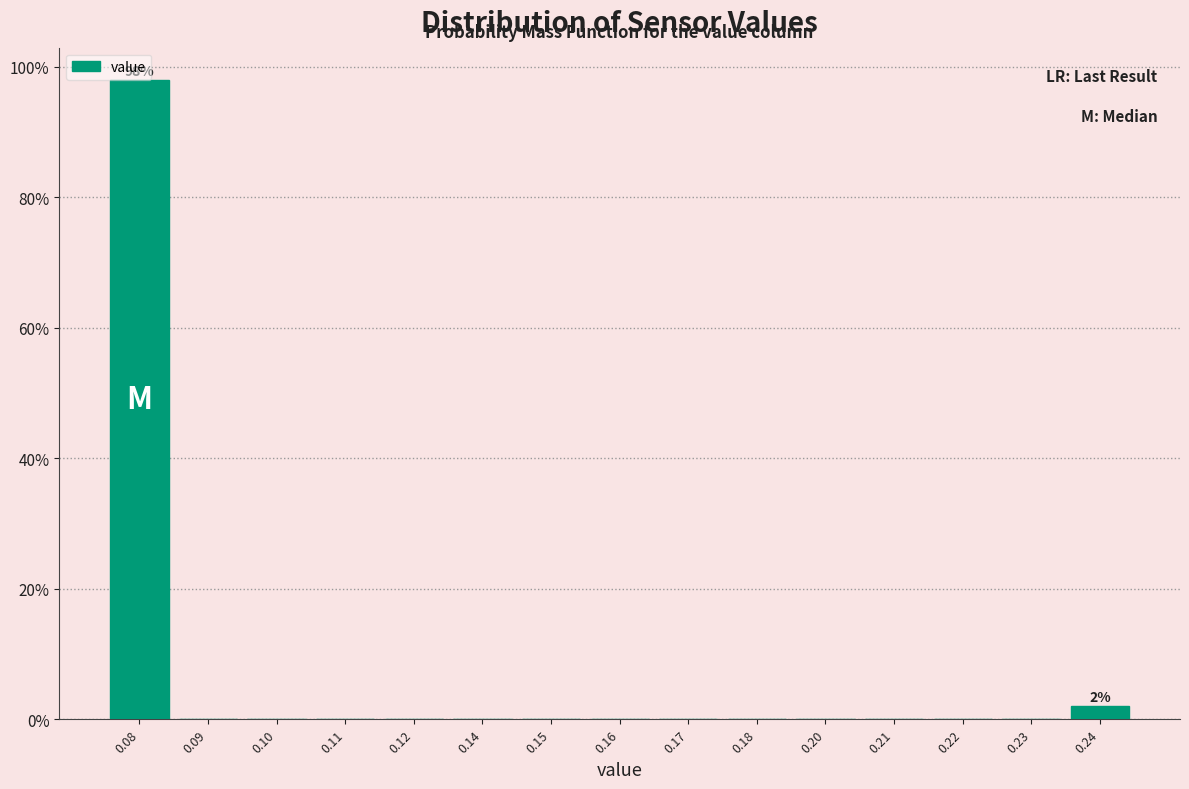

The value at 0.20 is 48. True or false?

False